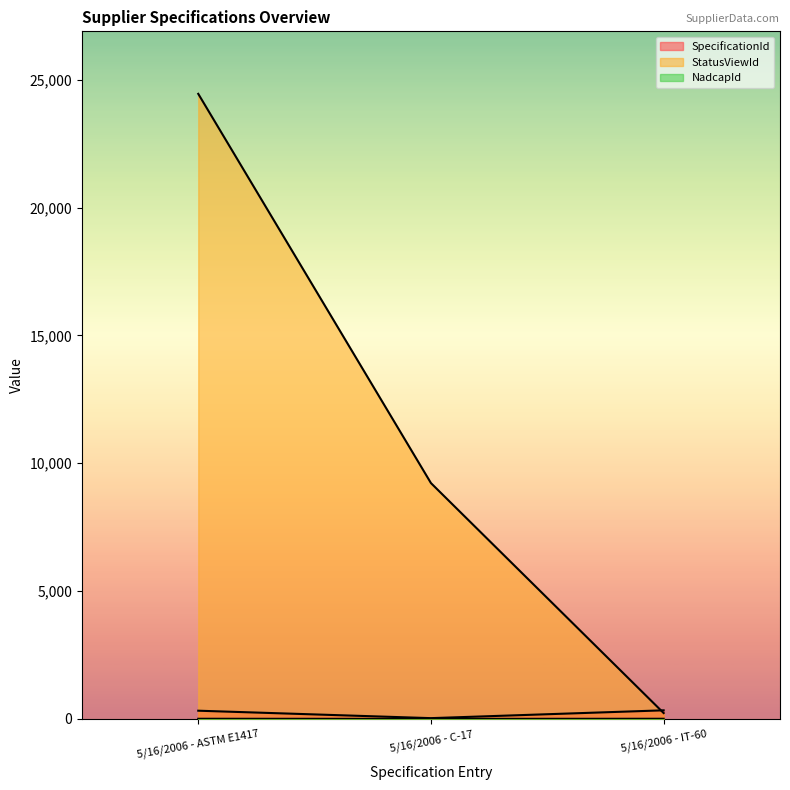

Reading right to left, what are all the values shown in this chart?

SpecificationId: 337	31	322
StatusViewId: 230	9224	24447
NadcapId: 7	3	7